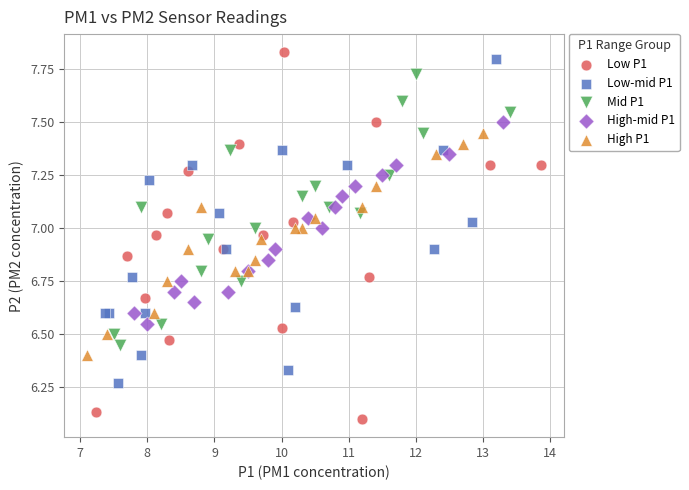

Which series contains the lowest Y value?

Low P1